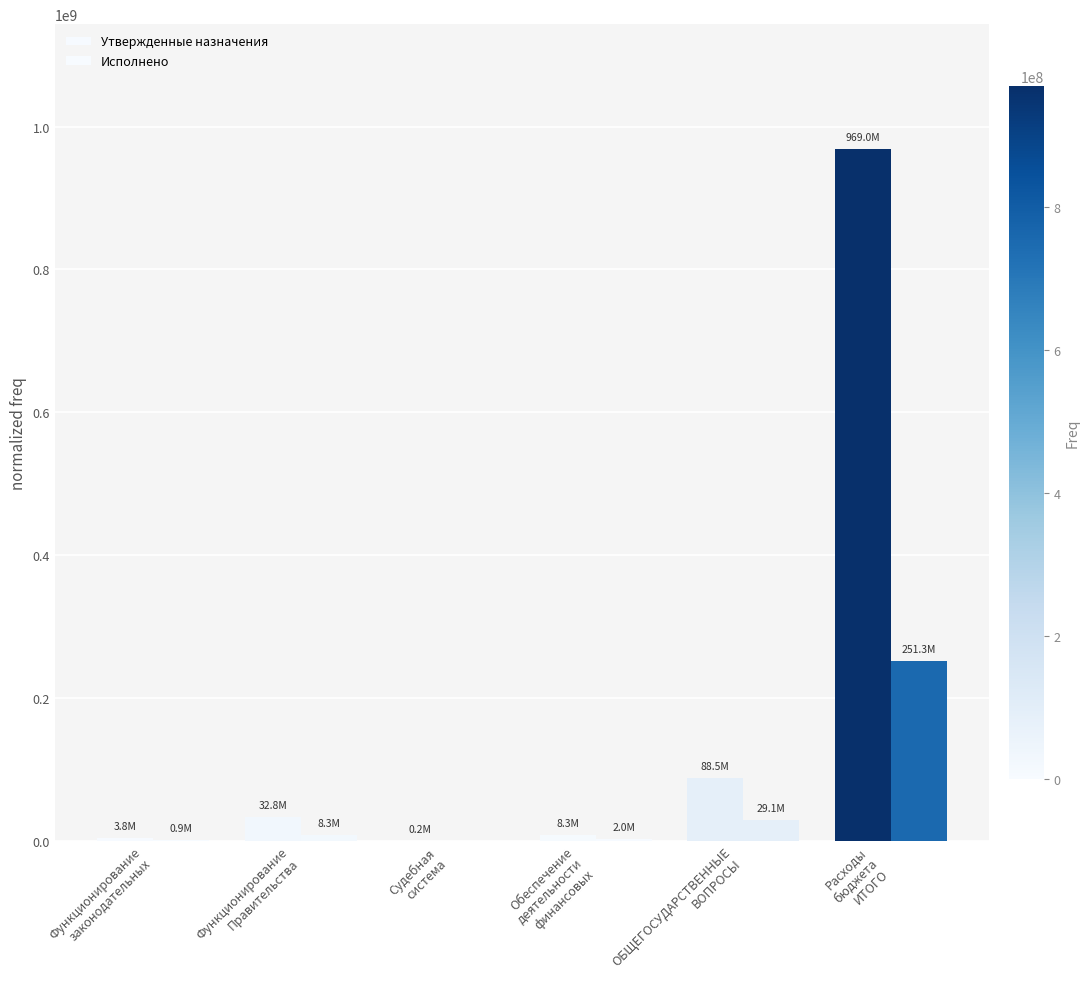

Reading left to right, extract all data points from this chart.

Утвержденные назначения: 3797905.2	32843092.9	163662.0	8324175.5	88495870.5	968951570.7
Исполнено: 855258.6	8296333.8	0.0	1994771.5	29065538.6	251332955.4